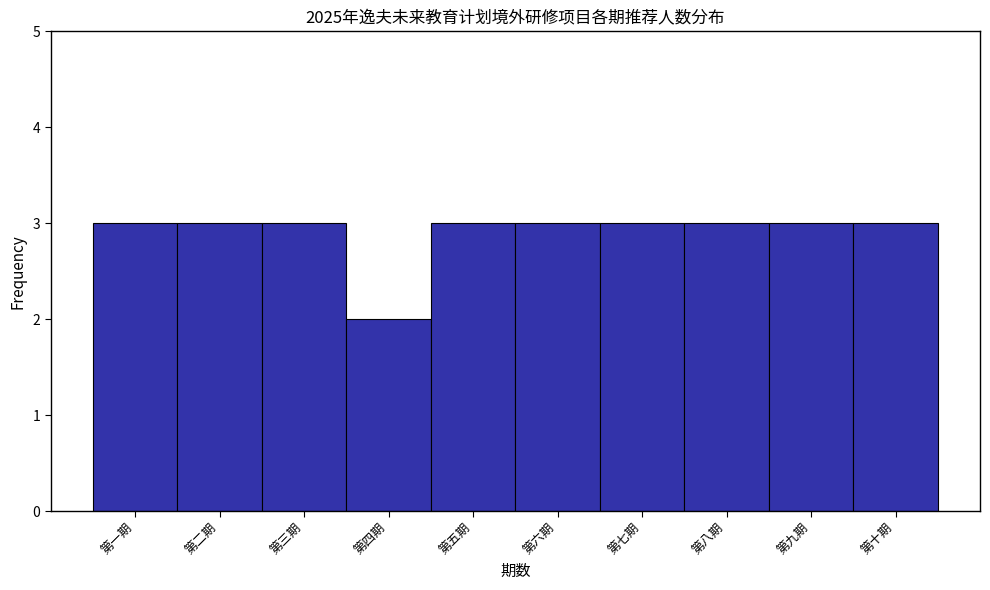

Reading left to right, extract all data points from this chart.

第一期=3	第二期=3	第三期=3	第四期=2	第五期=3	第六期=3	第七期=3	第八期=3	第九期=3	第十期=3